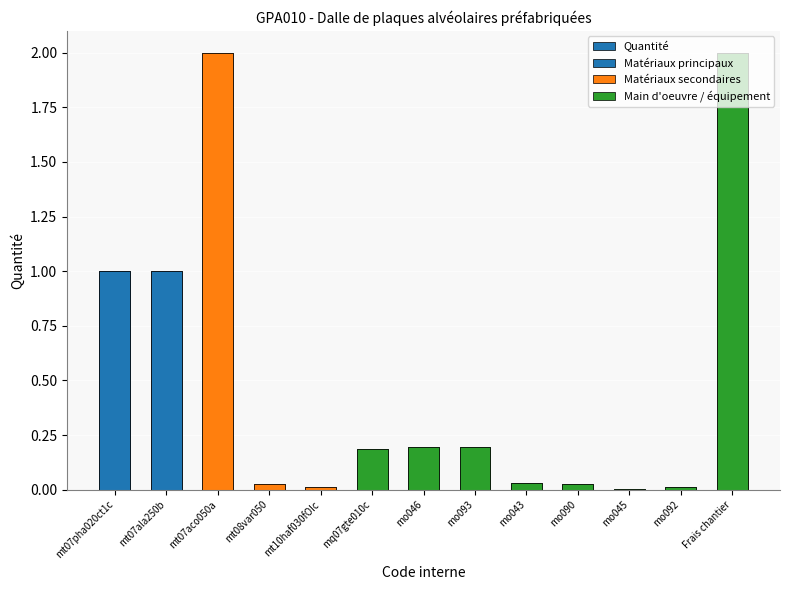

Which category has the lowest value across all series?

mo045